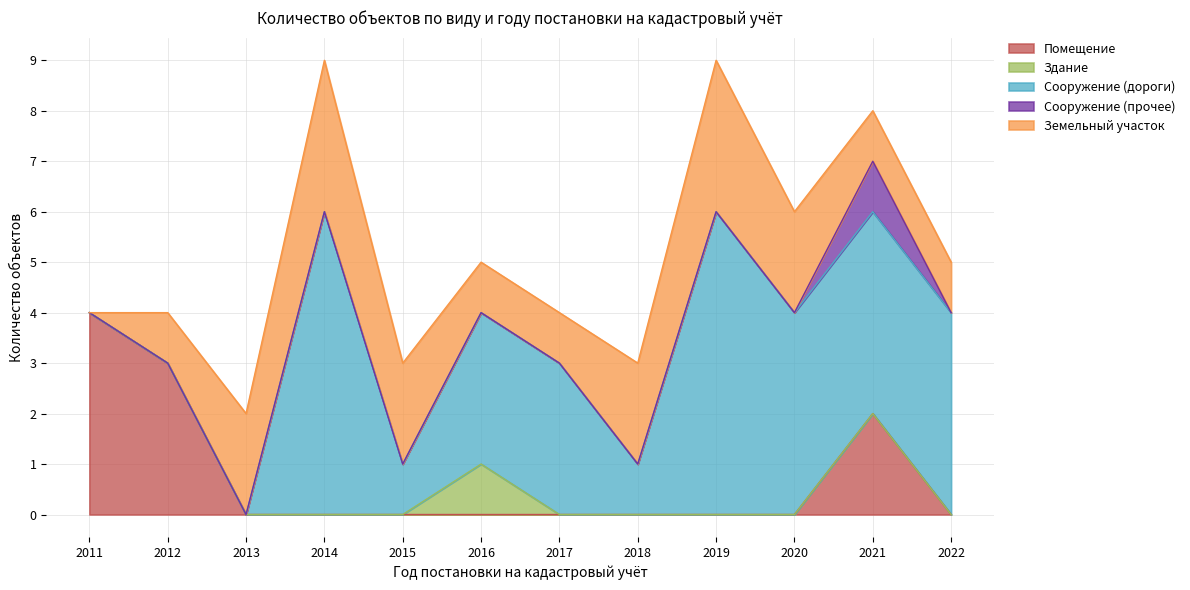

True or false: Помещение has more than 2 interior local peaks.

False